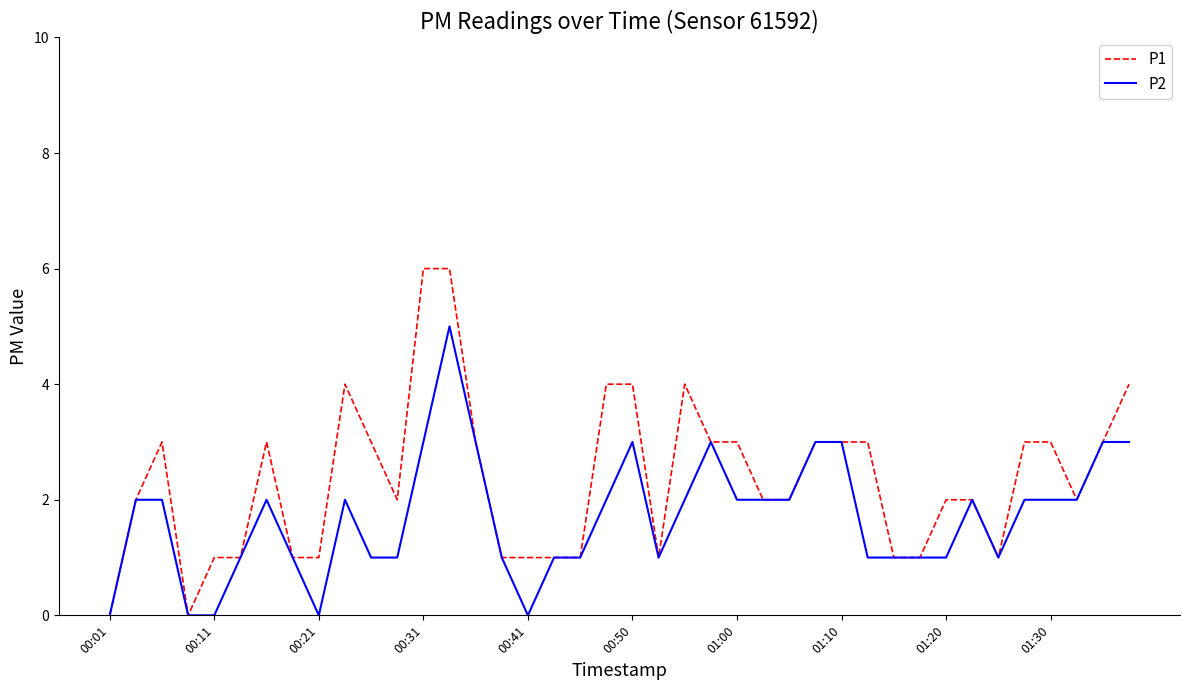

Which series has the largest range (max minus min)?

P1